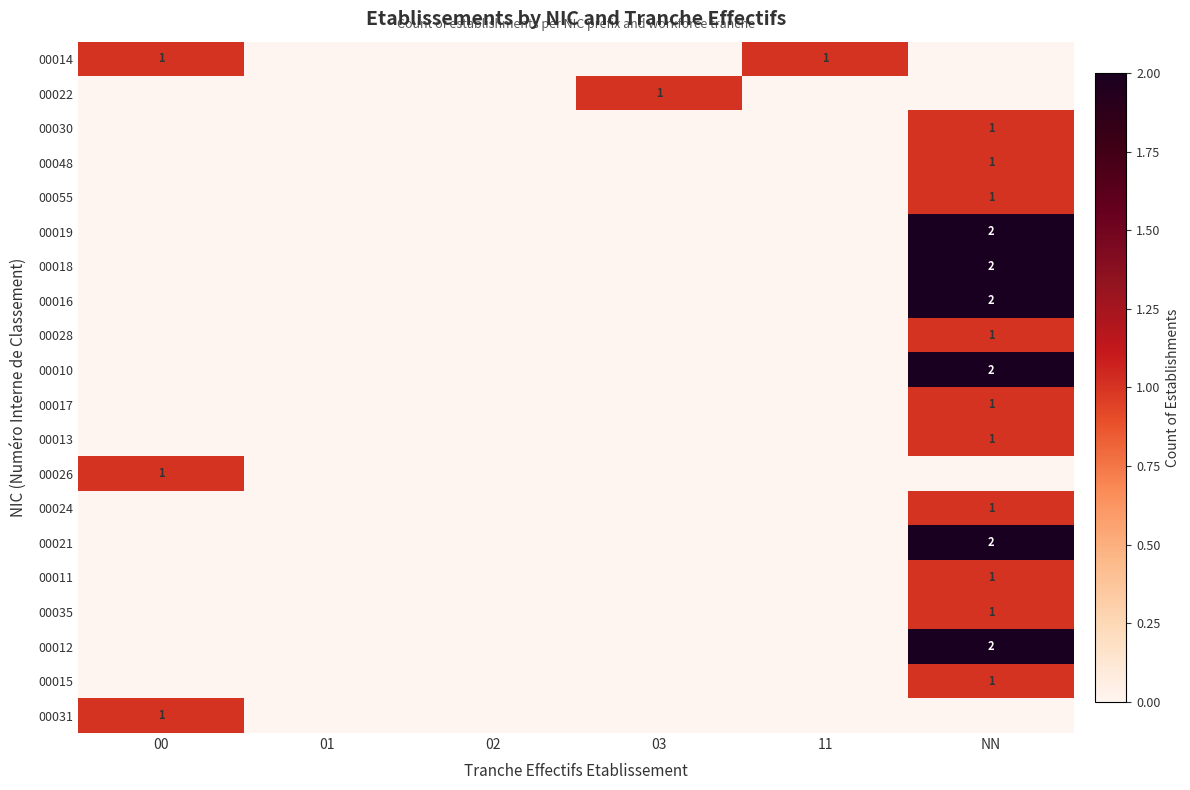

At which label is 00017 closest to 0?

00